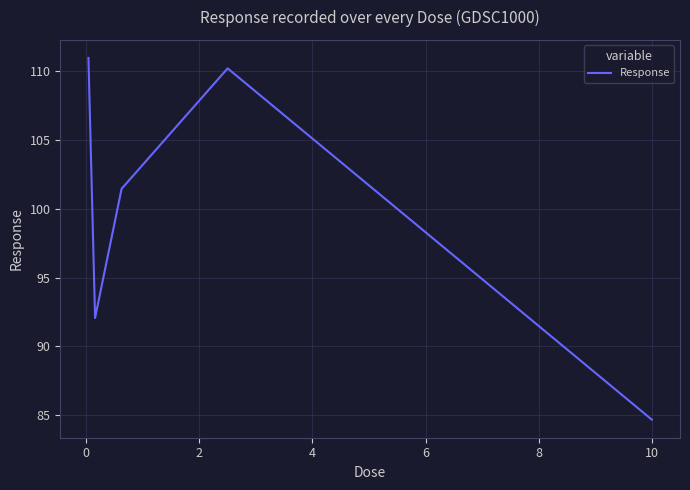

What is the smallest value displayed?

84.7